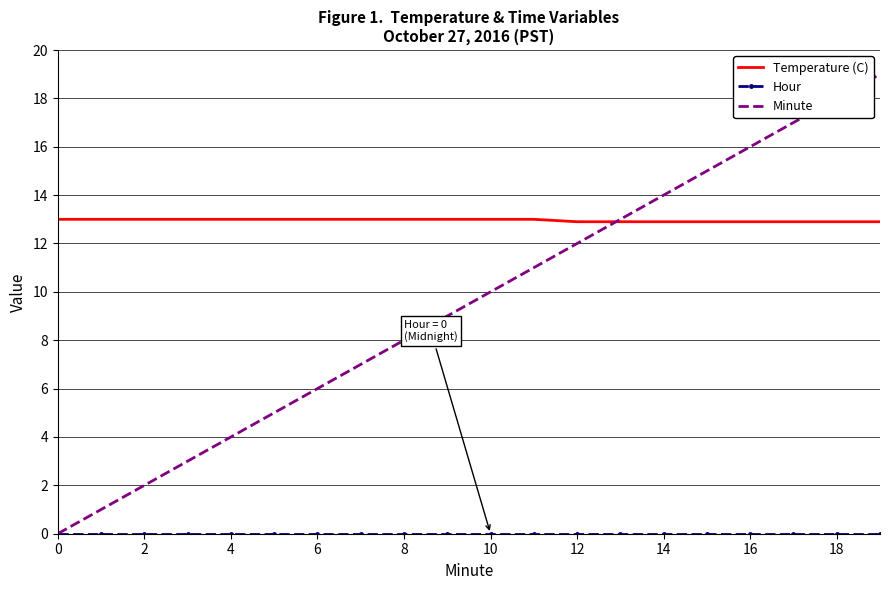

Which series has the largest total across all categories?

Temperature (C)